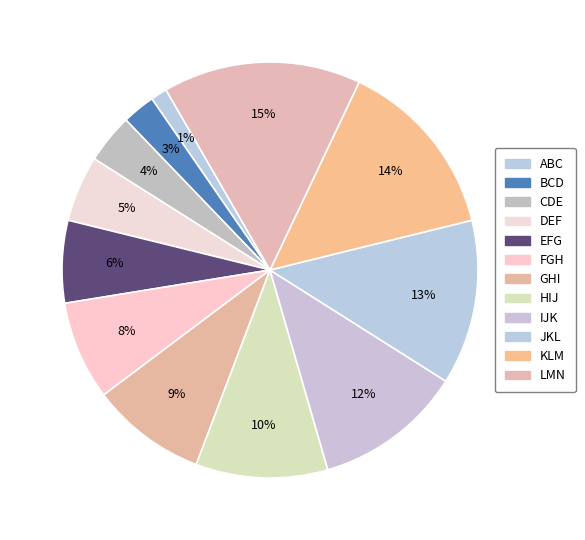

Do DEF and ABC together represent more than half of the pie?

No